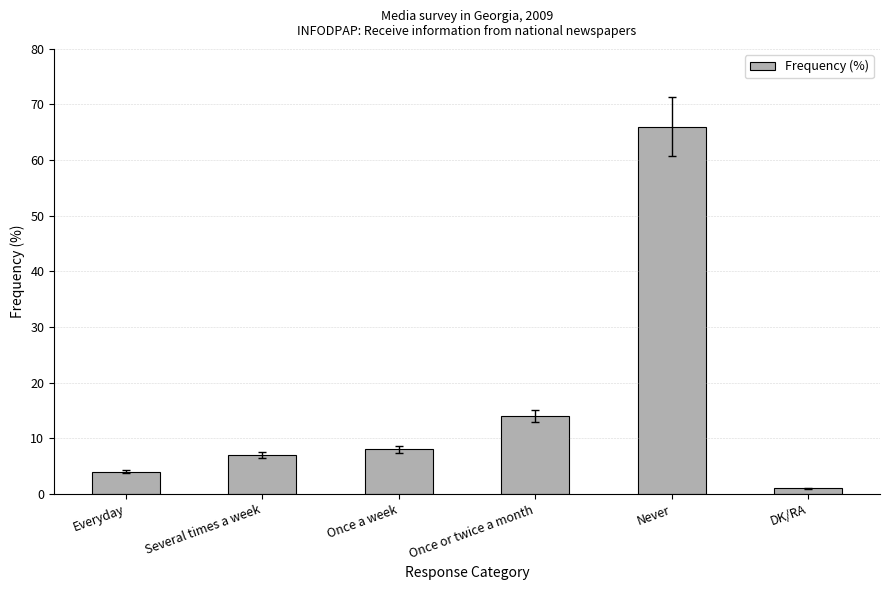

What is the value of the 3rd bar from the left?

8